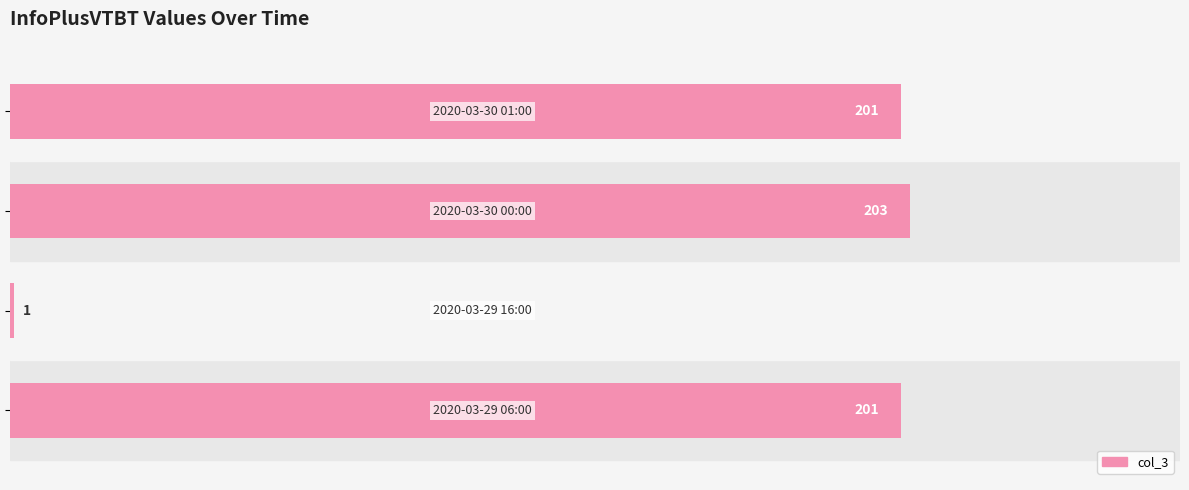

What is the sum of all values?

606